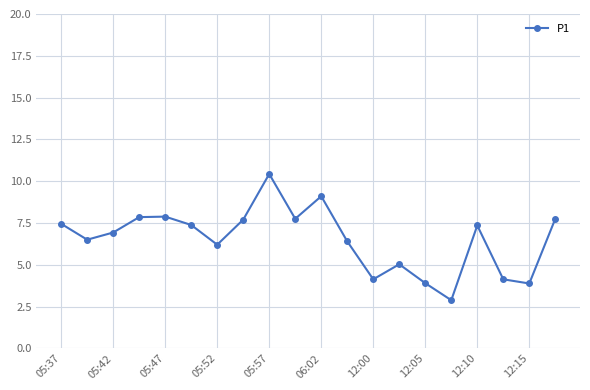

What is the average value?

6.5